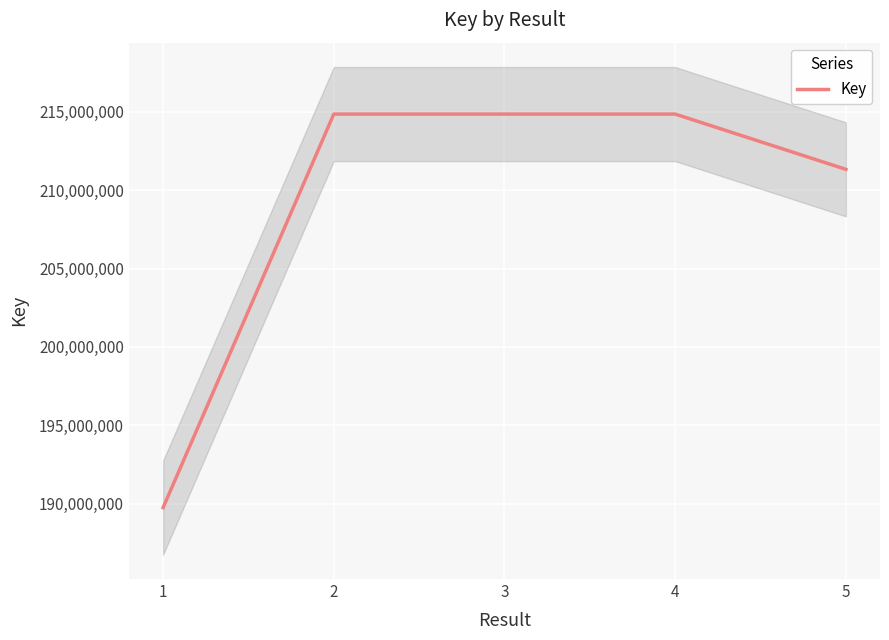

Reading left to right, what are all the values shown in this chart?

189753511	214849508	214849554	214849597	211325649